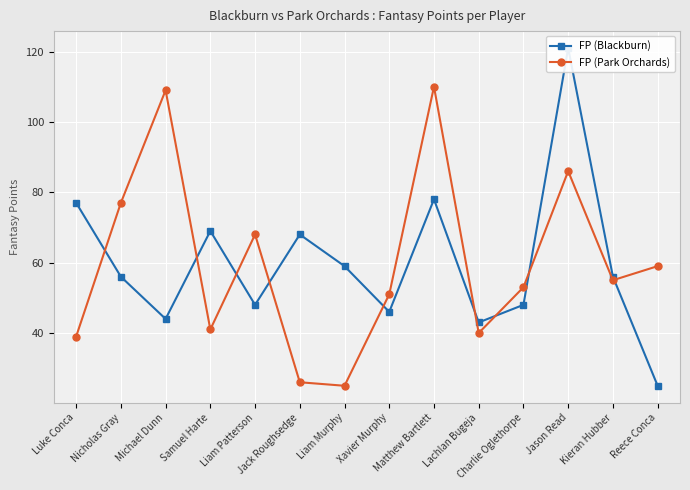

Is this an area chart (filled region under the line)?

No